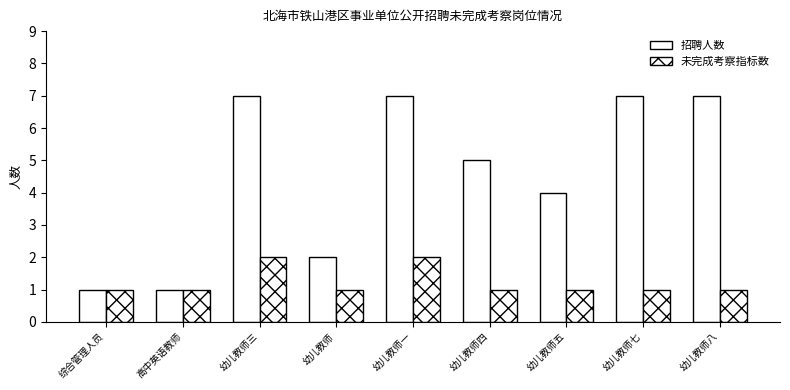

How many distinct data groups are displayed?

2